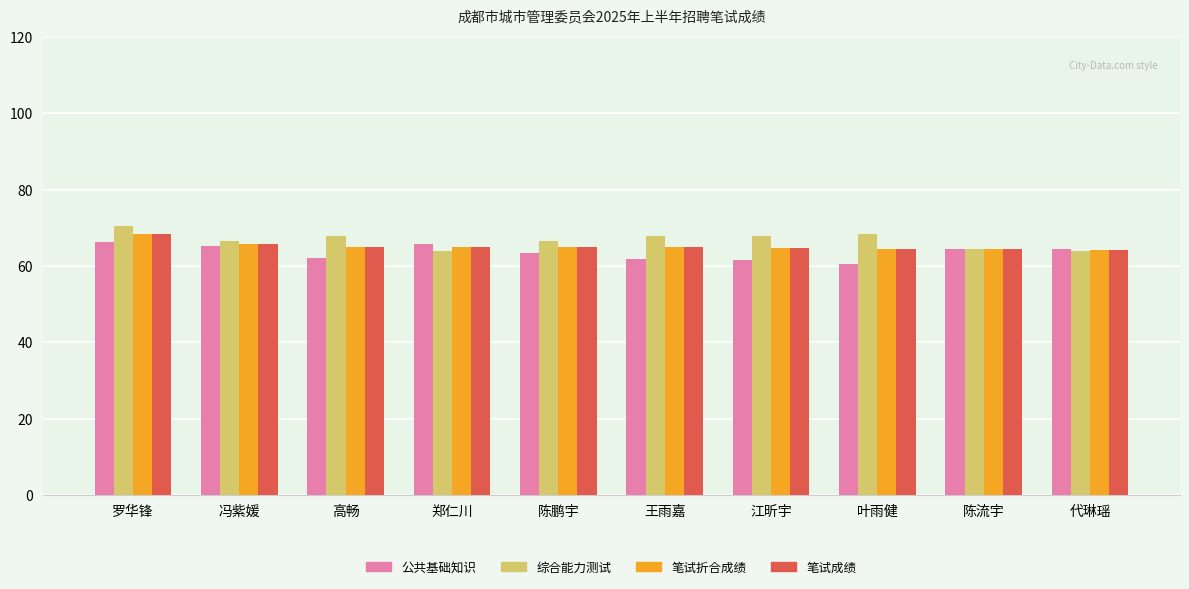

At which category is the sum across all series the highest?

罗华锋